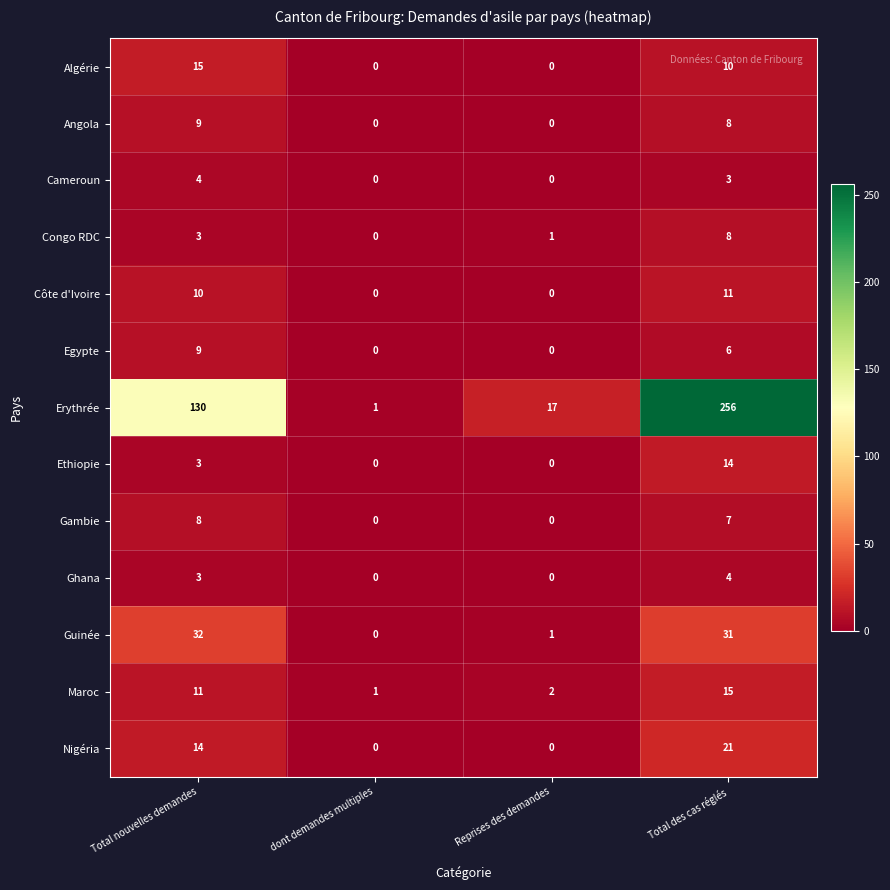

Which label corresponds to the largest value in the chart?

Total des cas réglés